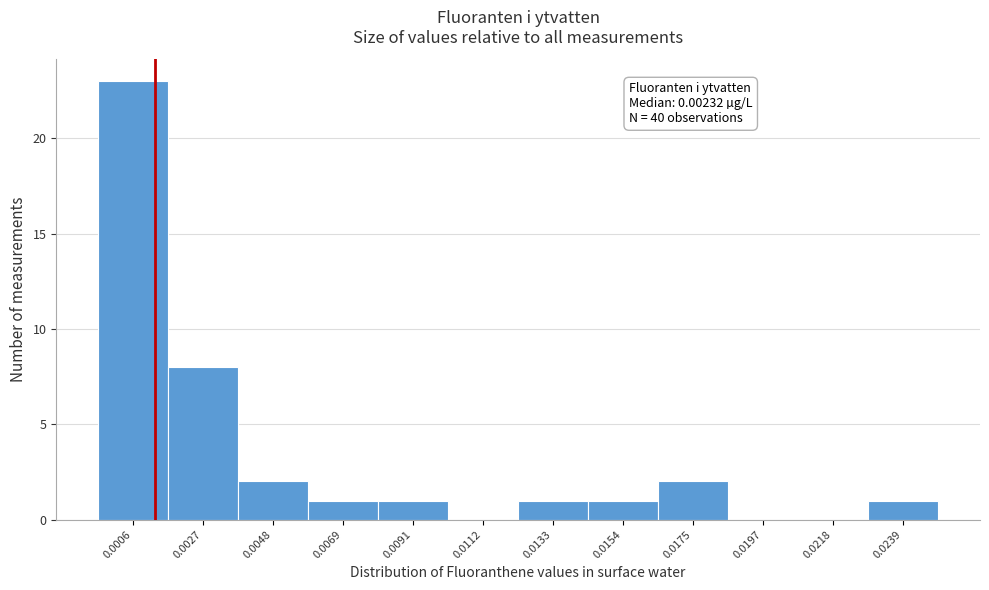

Reading left to right, transcribe all the data shown in this chart.

0.0006=23	0.0027=8	0.0048=2	0.0069=1	0.0091=1	0.0112=0	0.0133=1	0.0154=1	0.0175=2	0.0197=0	0.0218=0	0.0239=1